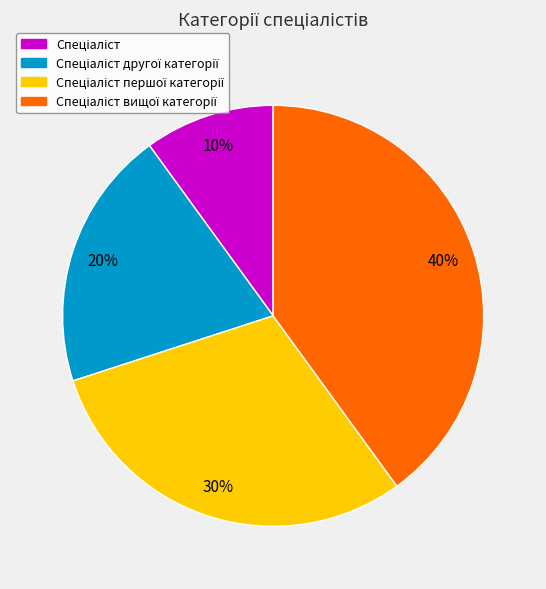

Is there a majority slice in this chart?

No